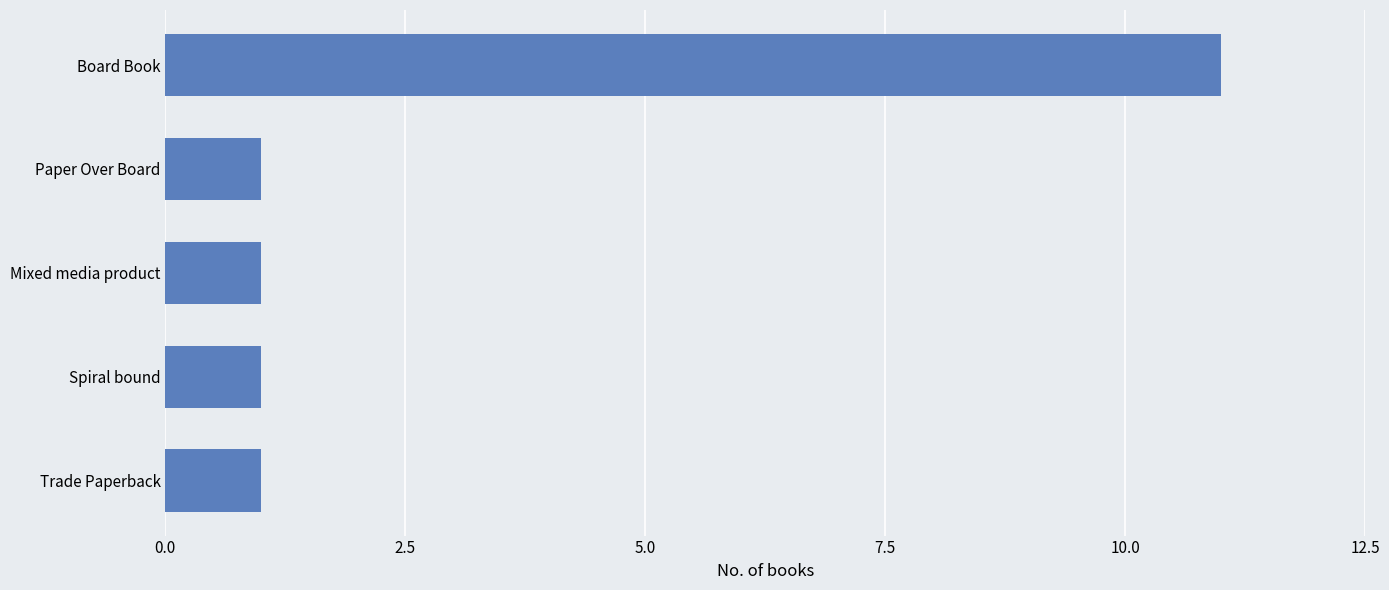

Are the bars horizontal?

Yes